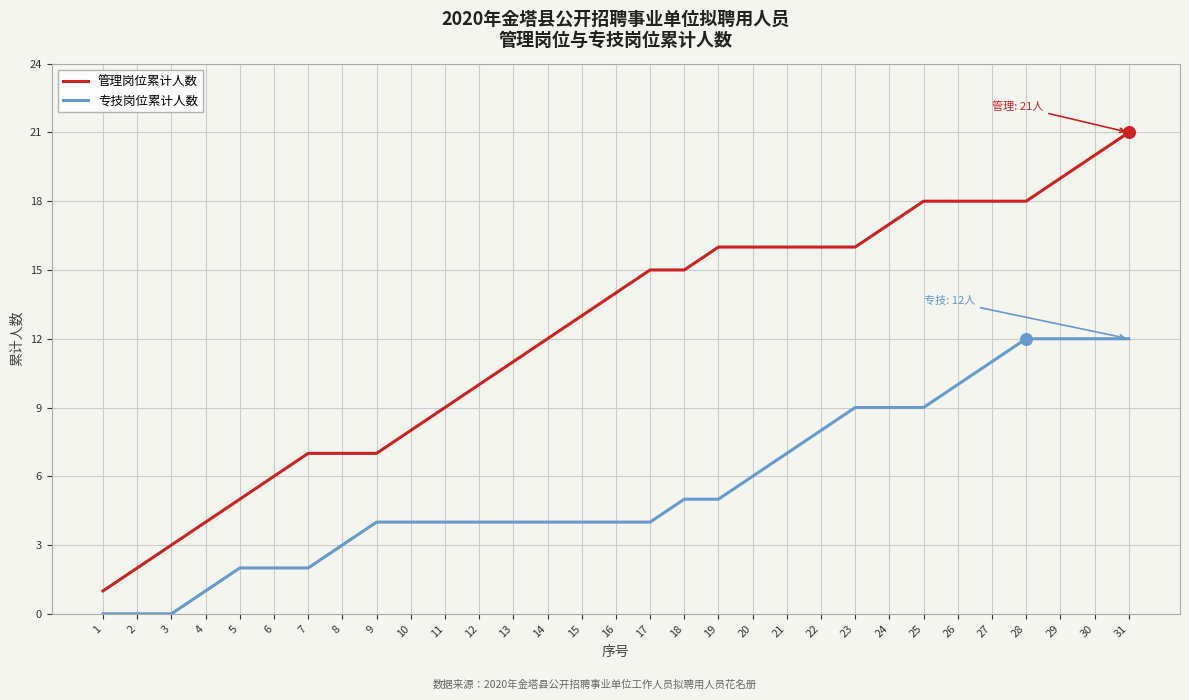

Is the value of 专技岗位累计人数 at 14 greater than the value of 管理岗位累计人数 at 13?

No